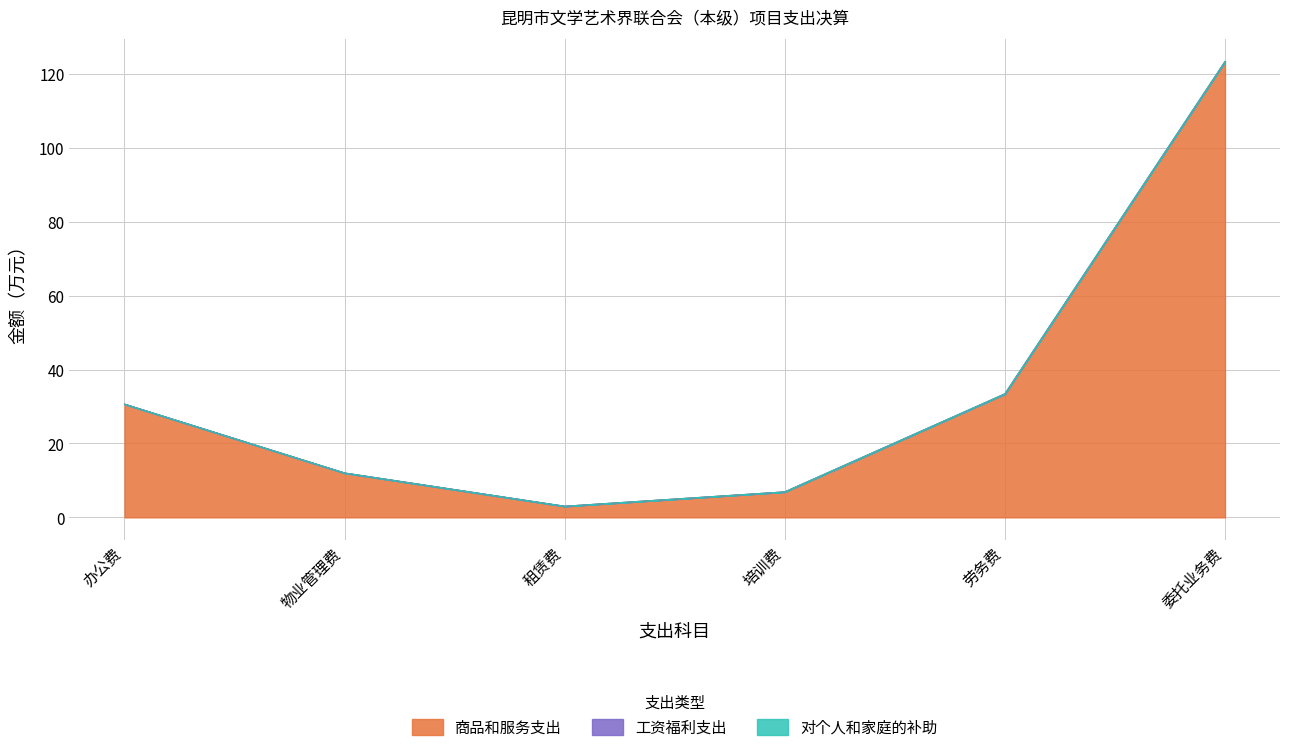

Between 劳务费 and 办公费, which is larger?

劳务费